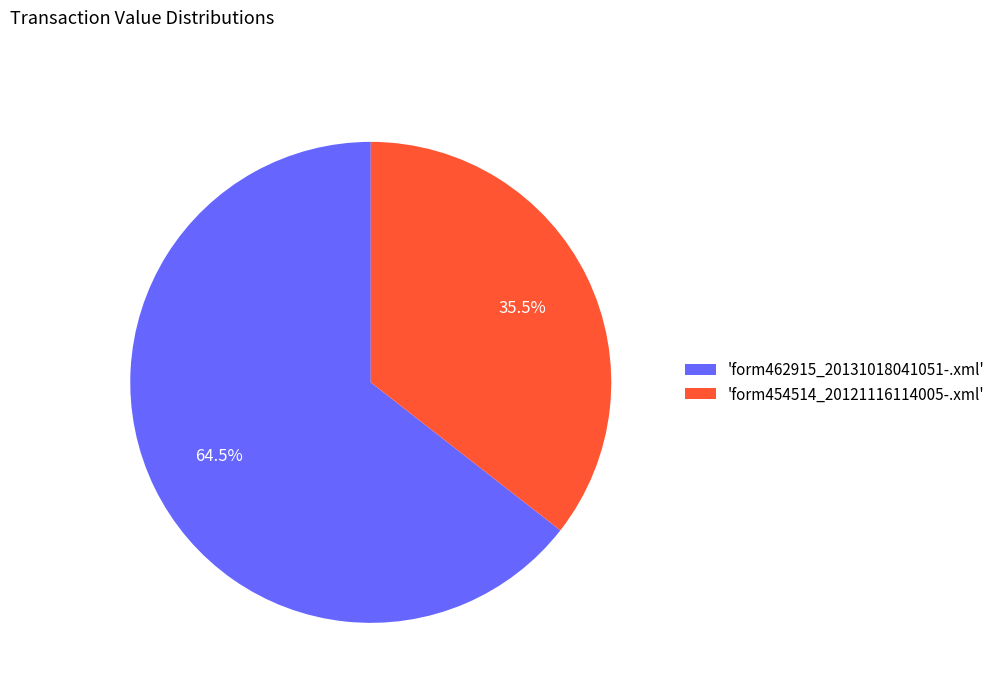

How many segments does this pie chart have?

2